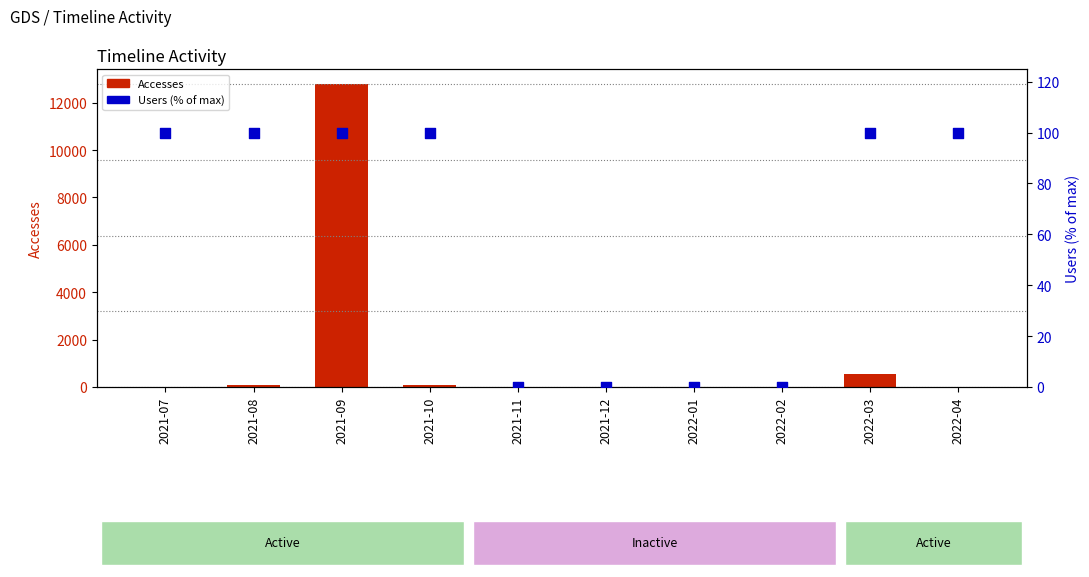

At how many categories does at least one series exceed 8070?

1